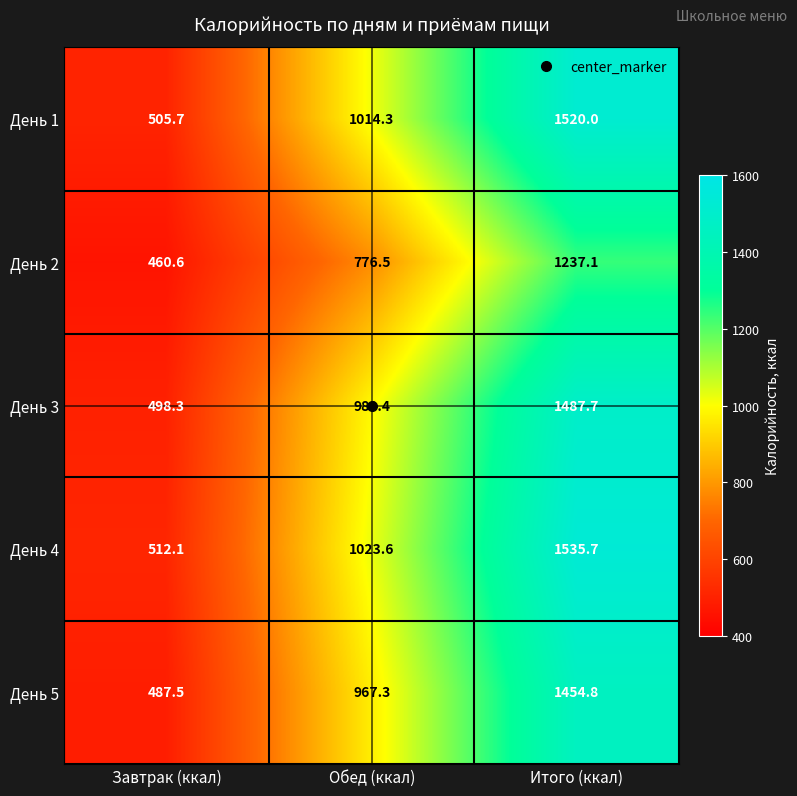

What is the difference between the День 1 values at Завтрак (ккал) and Обед (ккал)?

508.6